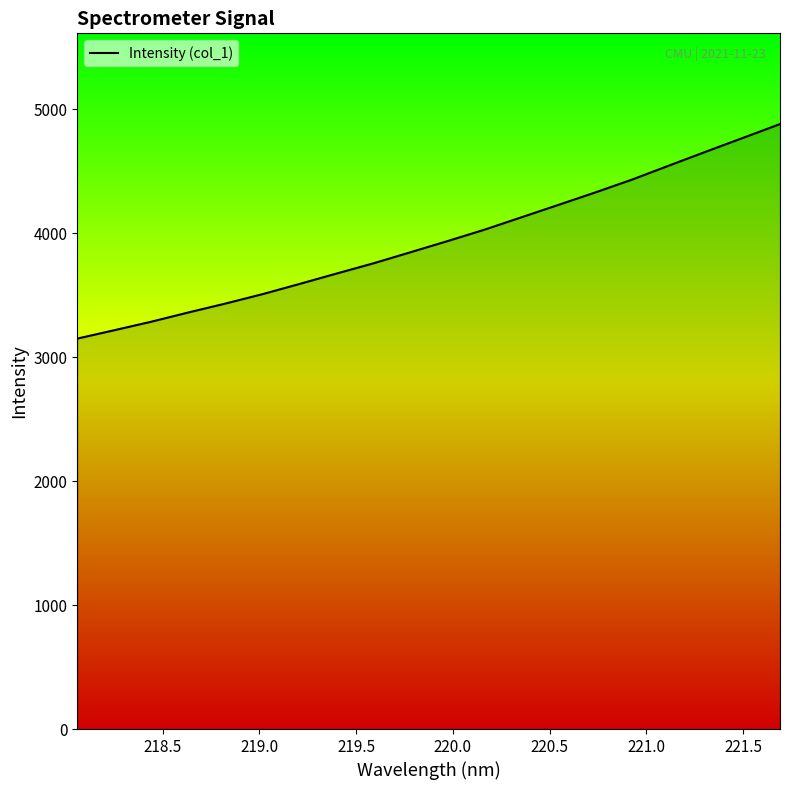

What is the greatest value displayed?

4882.3